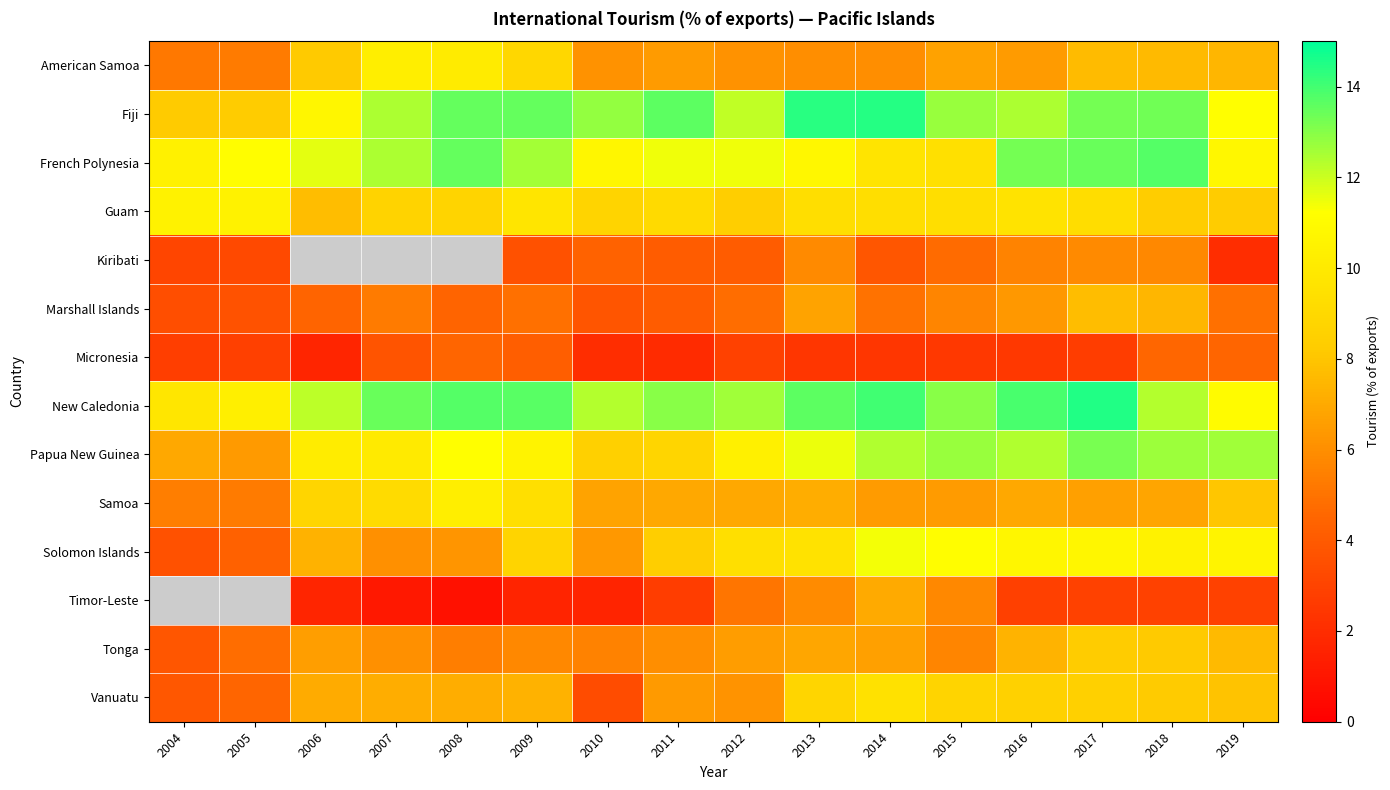

What is the difference between the highest and lowest values at 2004?

7.7